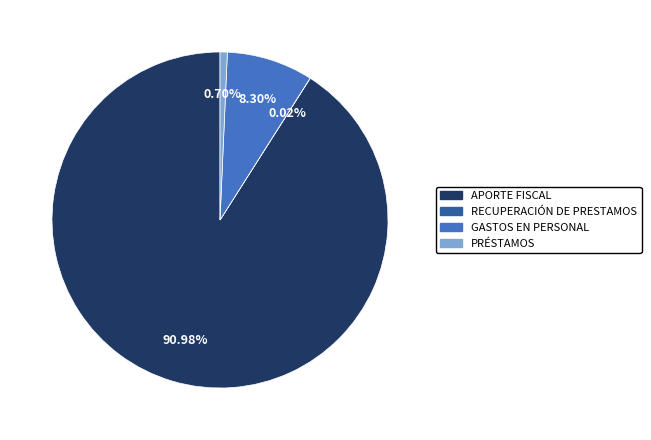

Is there a majority slice in this chart?

Yes